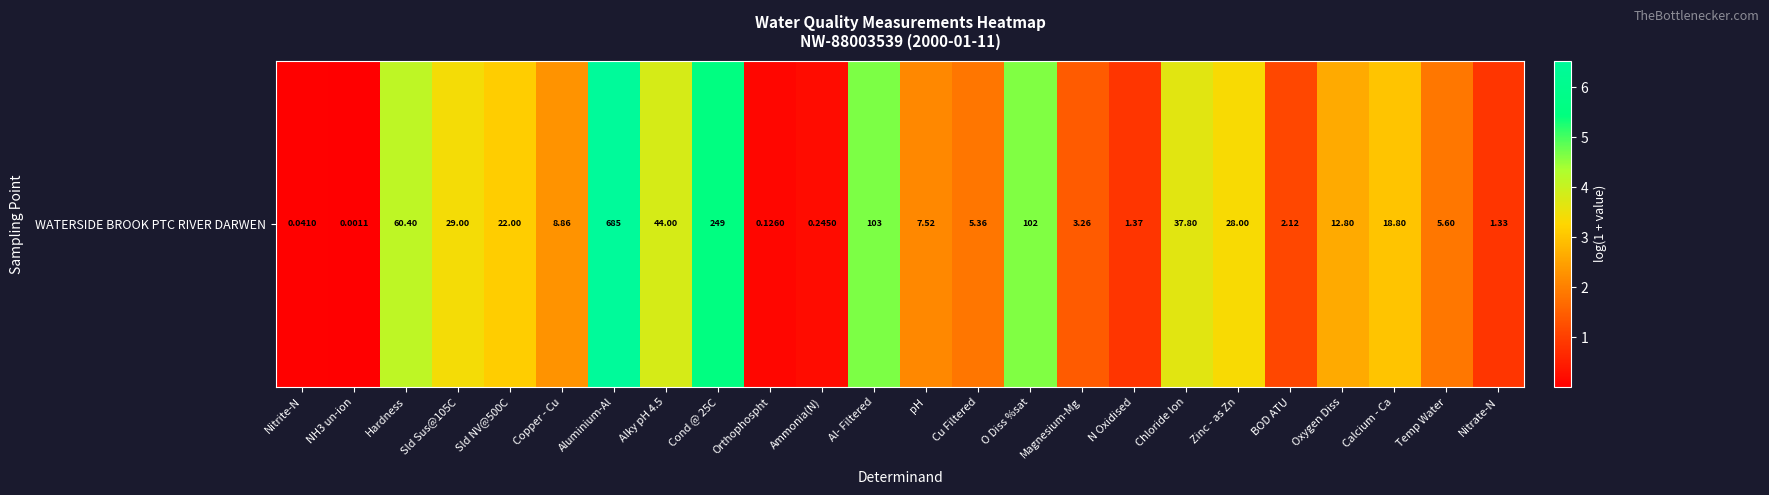

List the labels in order of value, largest first.

Aluminium-Al, Cond @ 25C, Al- Filtered, O Diss %sat, Hardness, Alky pH 4.5, Chloride Ion, Sld Sus@105C, Zinc - as Zn, Sld NV@500C, Calcium - Ca, Oxygen Diss, Copper - Cu, pH, Temp Water, Cu Filtered, Magnesium-Mg, BOD ATU, N Oxidised, Nitrate-N, Ammonia(N), Orthophospht, Nitrite-N, NH3 un-ion